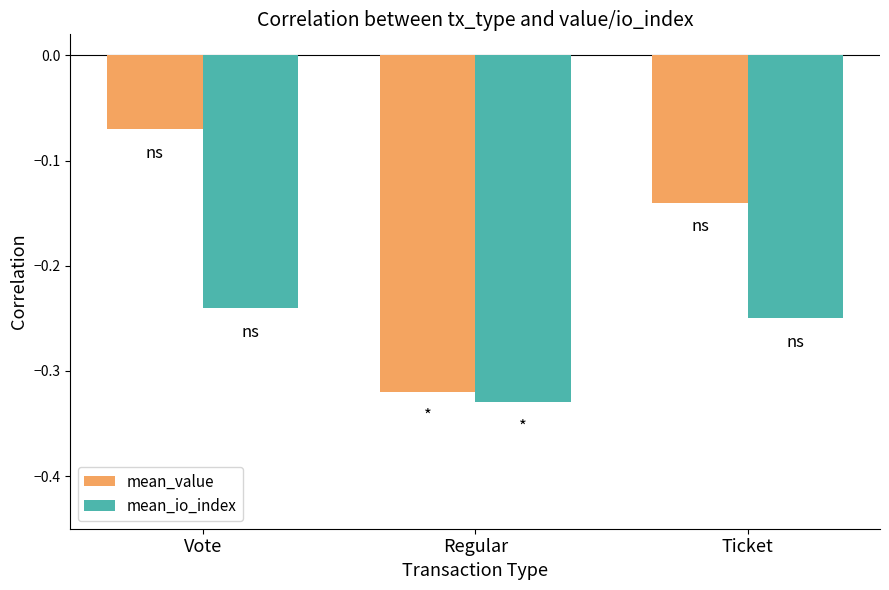

What is the difference between the maximum and minimum values in the mean_io_index series?

0.1